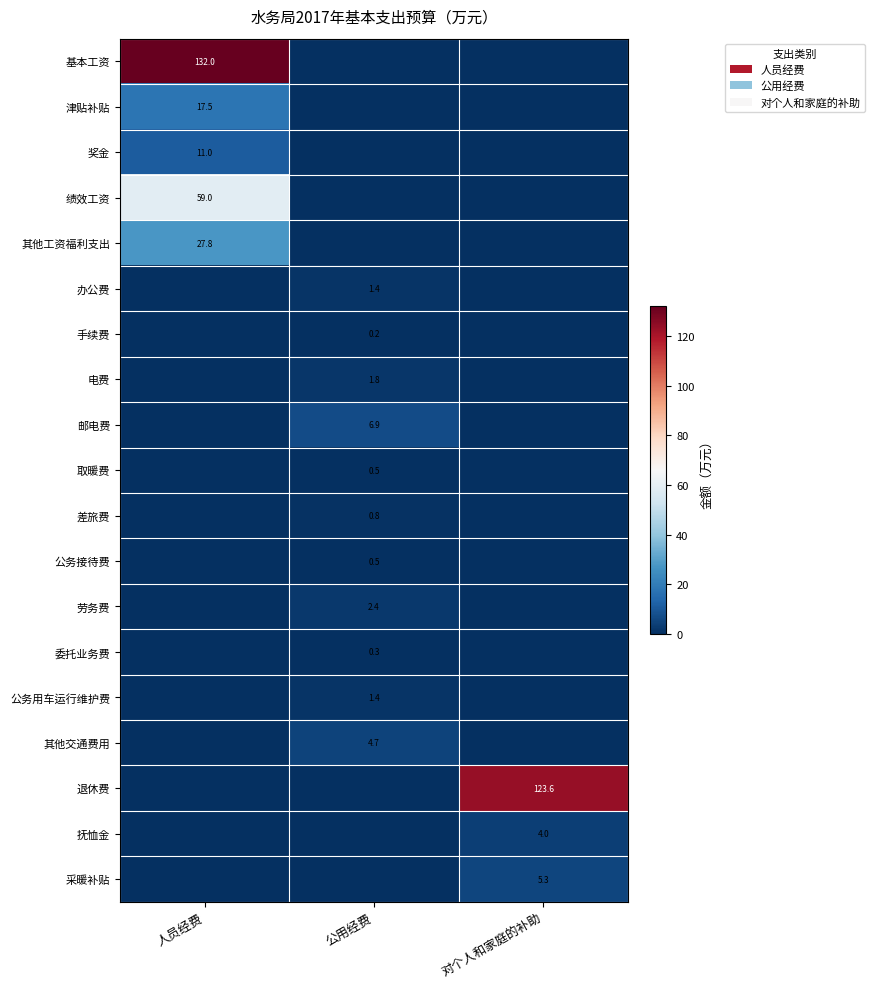

Between 公用经费 and 人员经费, which is larger?

人员经费